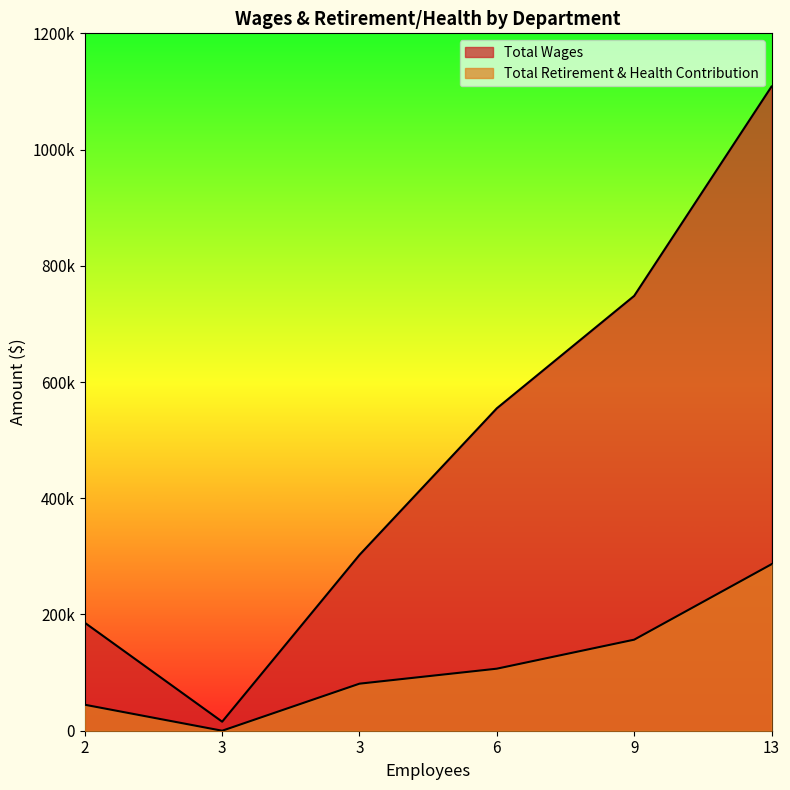

How many categories are shown in the chart?

6